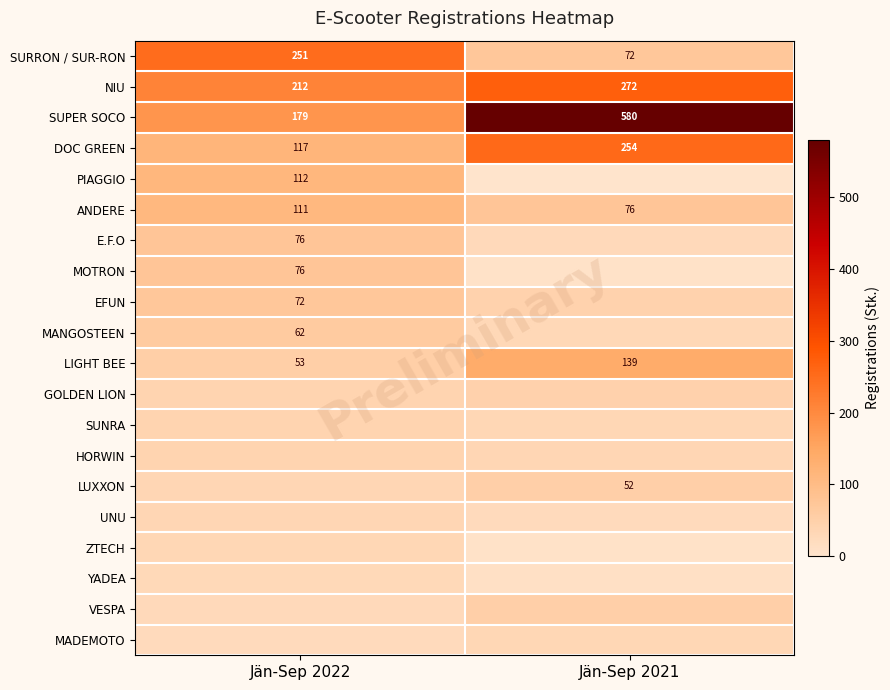

At which category does the chart reach its peak across all series?

Jän-Sep 2021